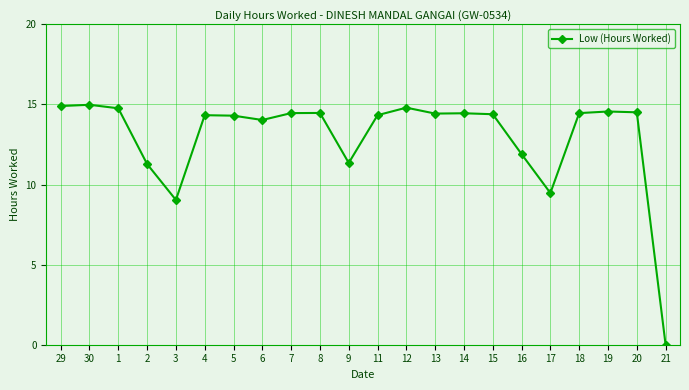

At which category does the chart reach its minimum across all series?

21